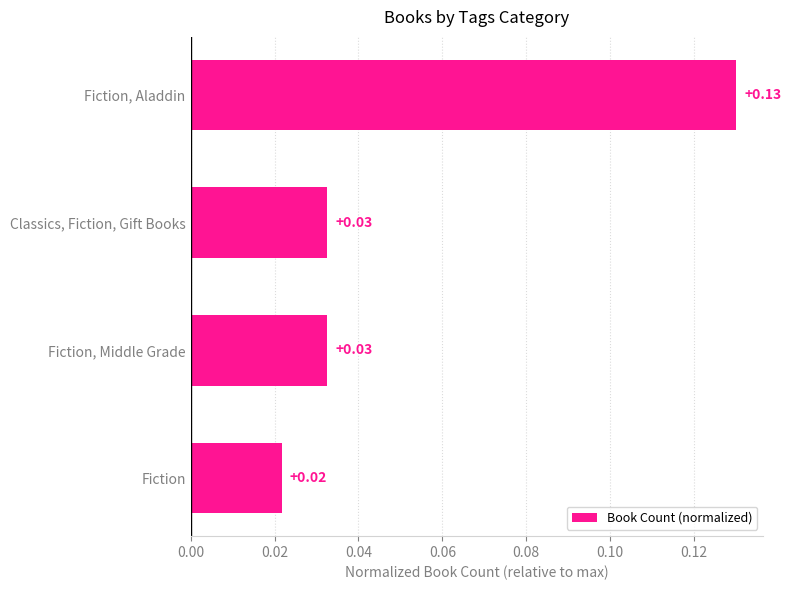

At which label is the value closest to 0?

Fiction